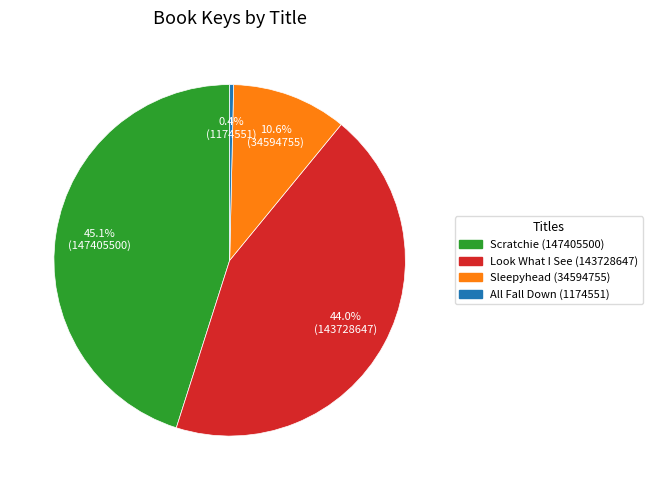

Rank the categories by value from highest to lowest.

Scratchie (147405500), Look What I See (143728647), Sleepyhead (34594755), All Fall Down (1174551)